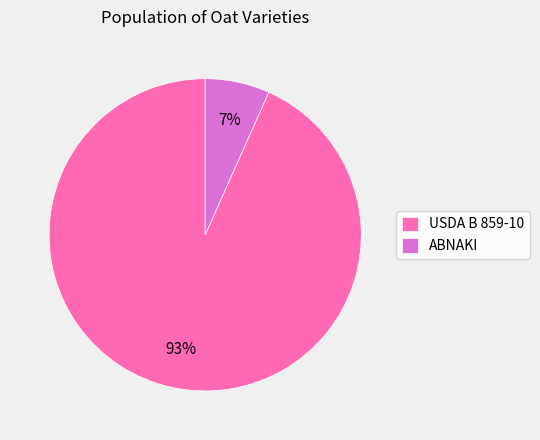

How many slices are in this pie chart?

2